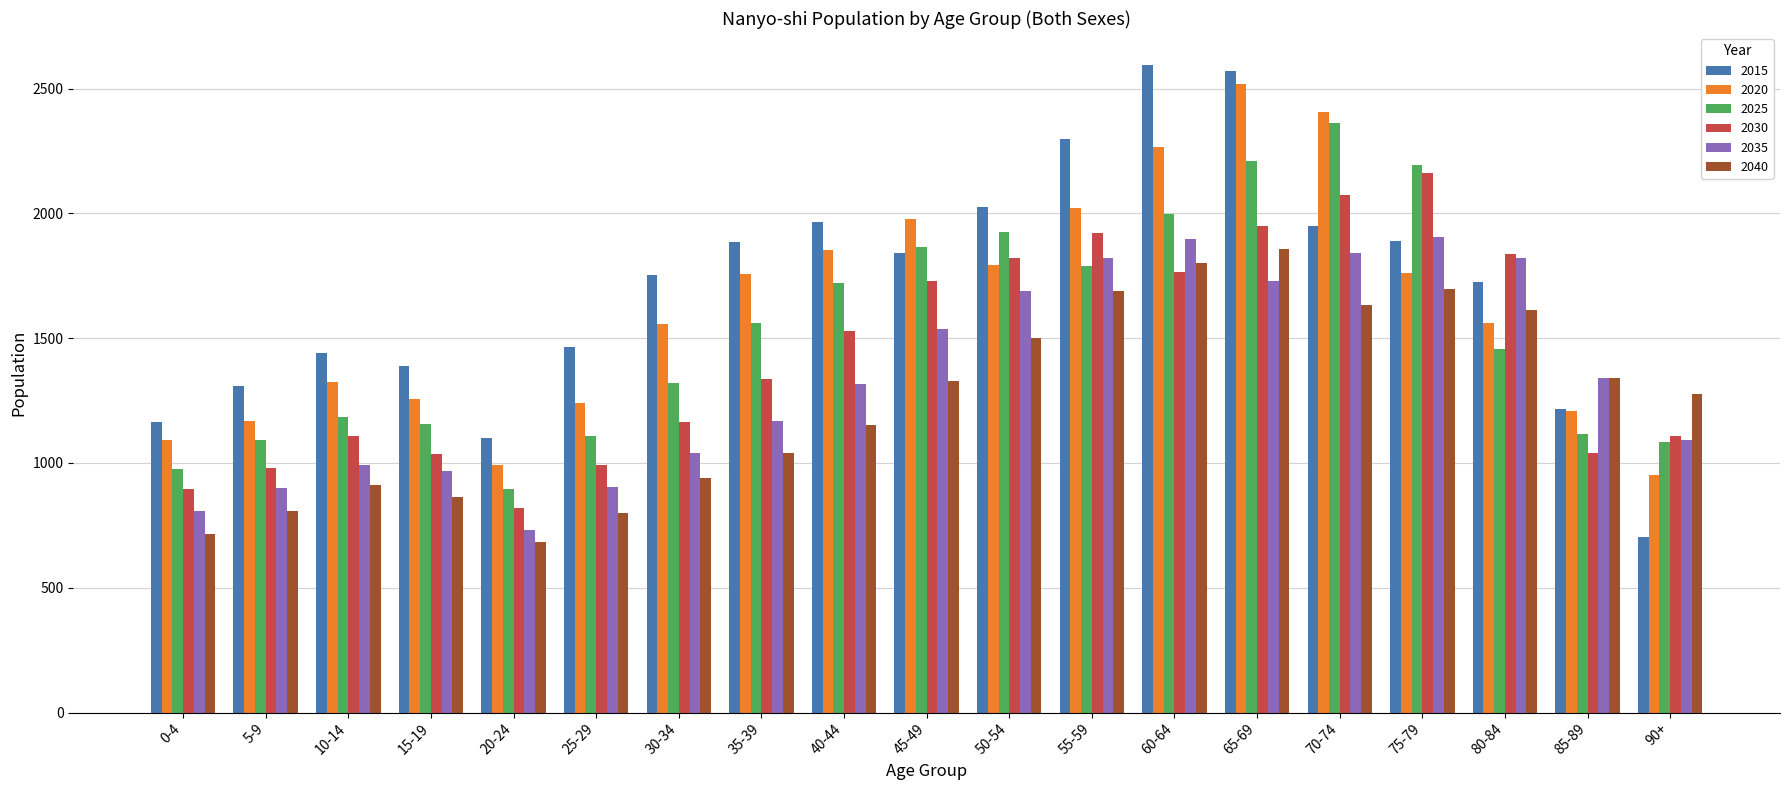

How many bars are there in each group?

6